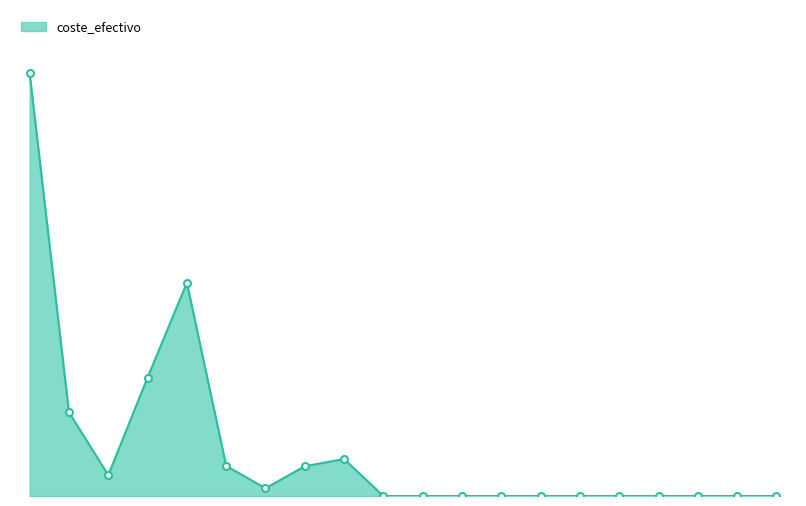

List the labels in order of value, largest first.

151/150P, 4311/430P, 134/130P, 45, 334/330P, 4312/430P, 341/340P, 132/130P, 4313/430P, 336/330P, 1521/150P, 1522/150P, 160, 432/430P, 311, 164, 342/340P, 337/330P, 333/330P, 325/320P